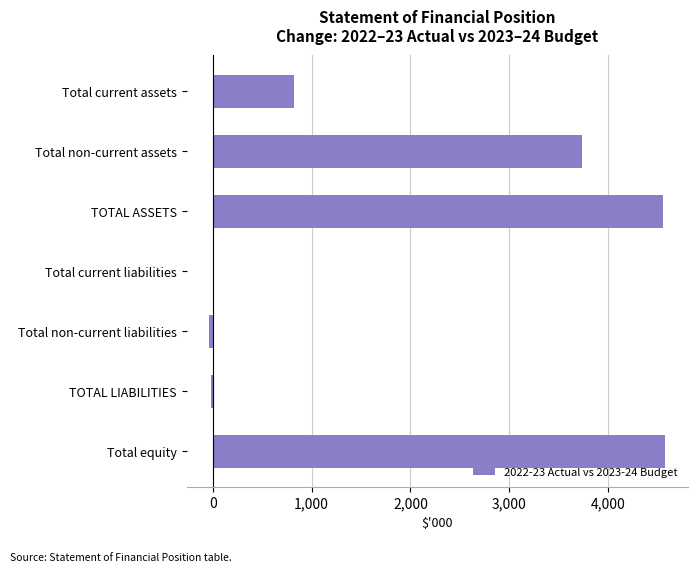

What is the maximum value shown in the chart?

4577